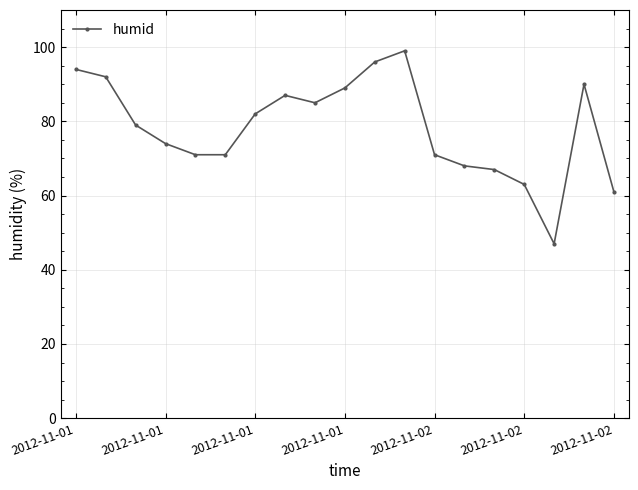

Reading left to right, extract all data points from this chart.

94	92	79	74	71	71	82	87	85	89	96	99	71	68	67	63	47	90	61